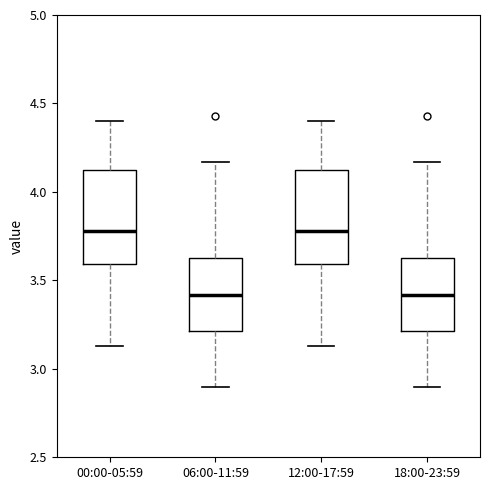

Reading left to right, read every box against the y-axis: the position of its median line, the range the box covers, and the ends of its whiskers. The values are not printed on the chart, so give them approximately, as read against the axis.

00:00-05:59: median 3.80, box 3.60 to 4.15, whiskers 3.15 to 4.40
06:00-11:59: median 3.40, box 3.20 to 3.65, whiskers 2.90 to 4.15
12:00-17:59: median 3.80, box 3.60 to 4.15, whiskers 3.15 to 4.40
18:00-23:59: median 3.40, box 3.20 to 3.65, whiskers 2.90 to 4.15